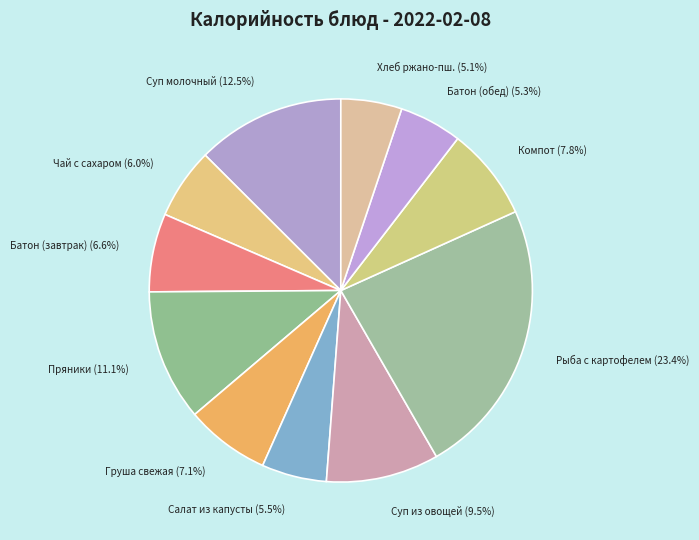

To the nearest percent, what percentage of the pie is Пряники?

11%